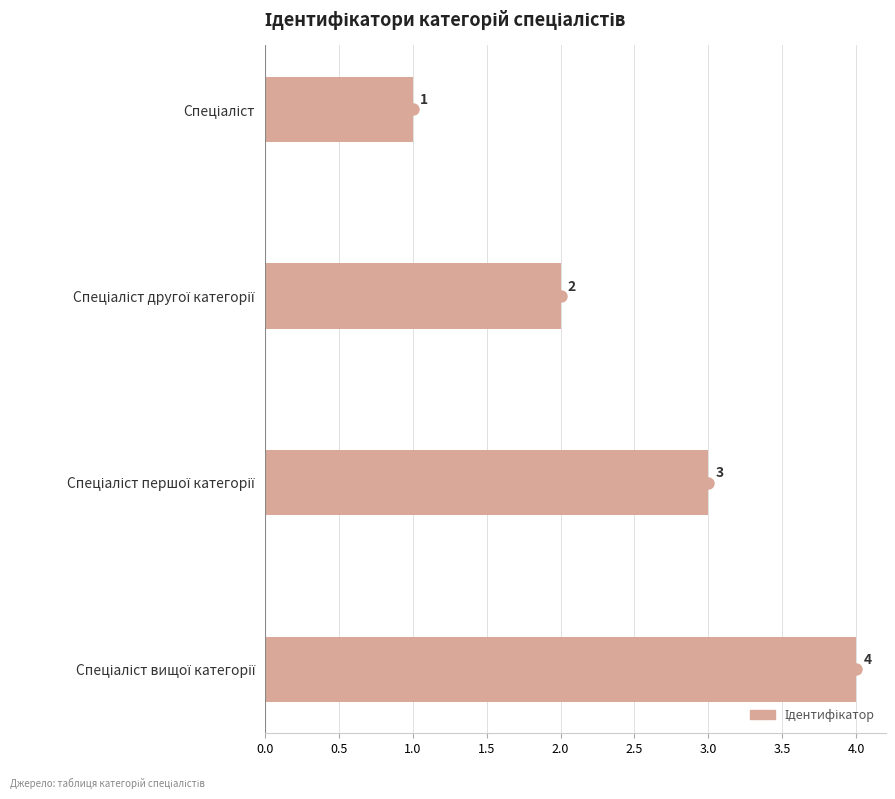

What is the change in value from 0.0 to 1.0?

+2